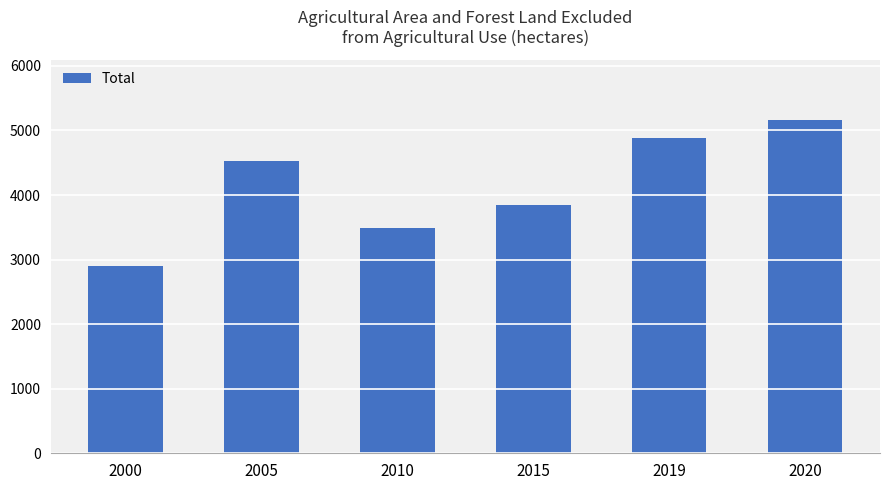

Count the values in the range 3486 to 4876.

4